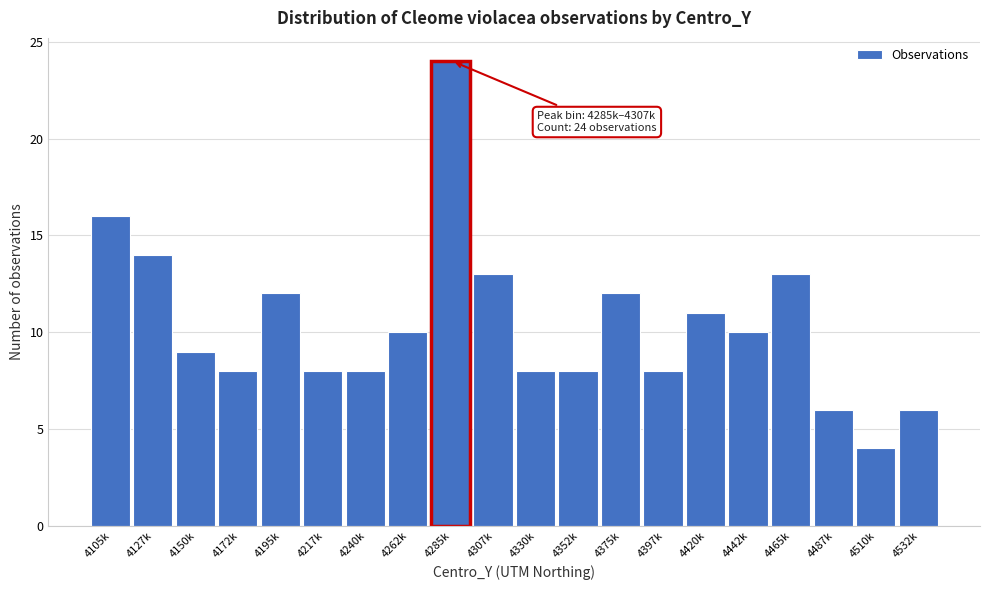

Reading right to left, extract all data points from this chart.

6	4	6	13	10	11	8	12	8	8	13	24	10	8	8	12	8	9	14	16